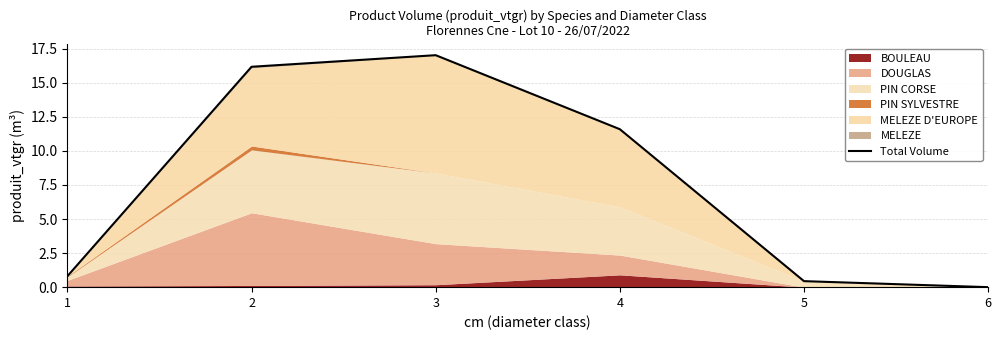

What is the maximum value shown in the chart?

17.0